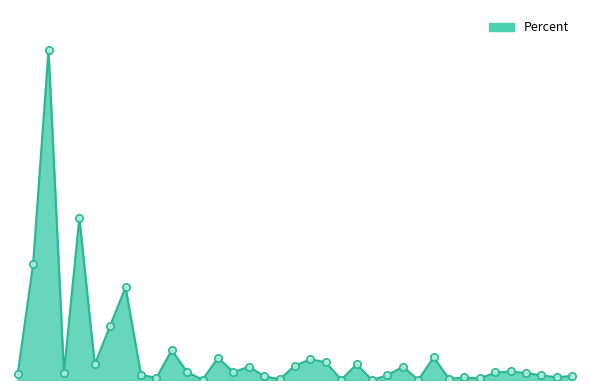

Is this an area chart (filled region under the line)?

Yes